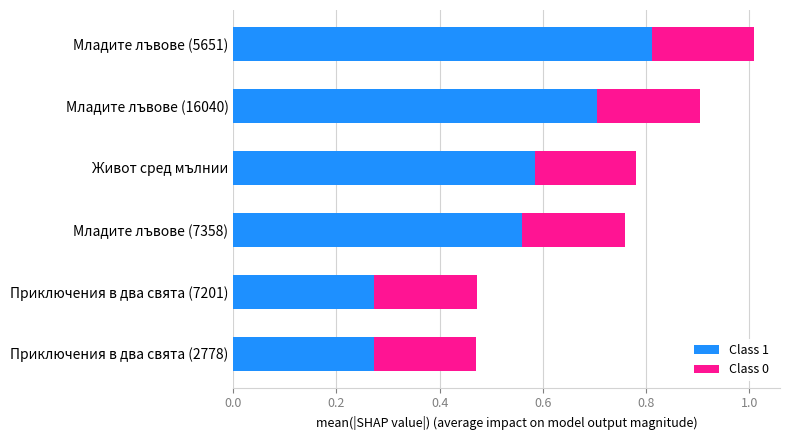

True or false: Class 1 has a value of 1.0 at Живот сред мълнии.

False